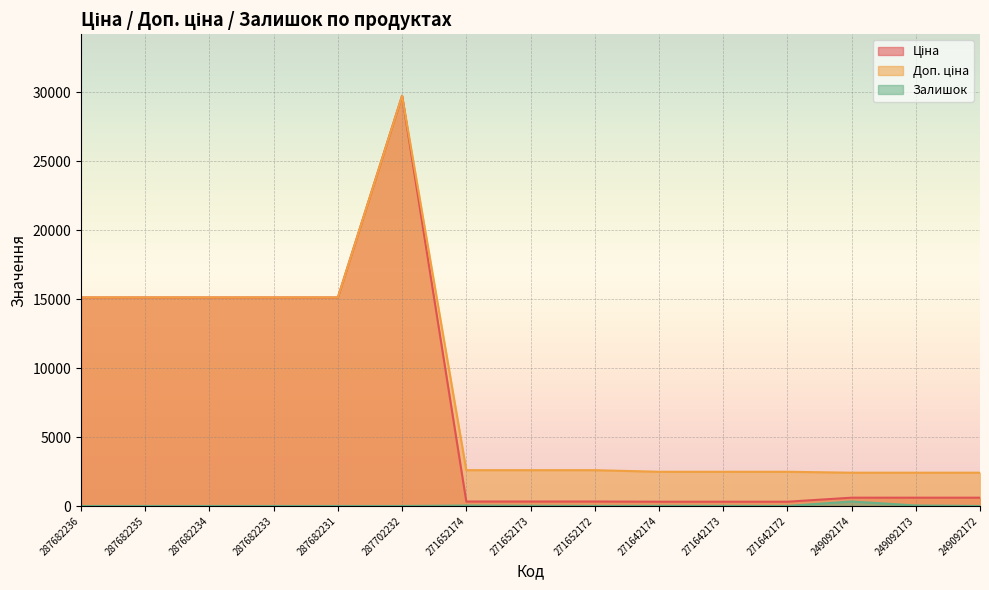

Between 287682235 and 271642172, which series saw the biggest shift?

Ціна